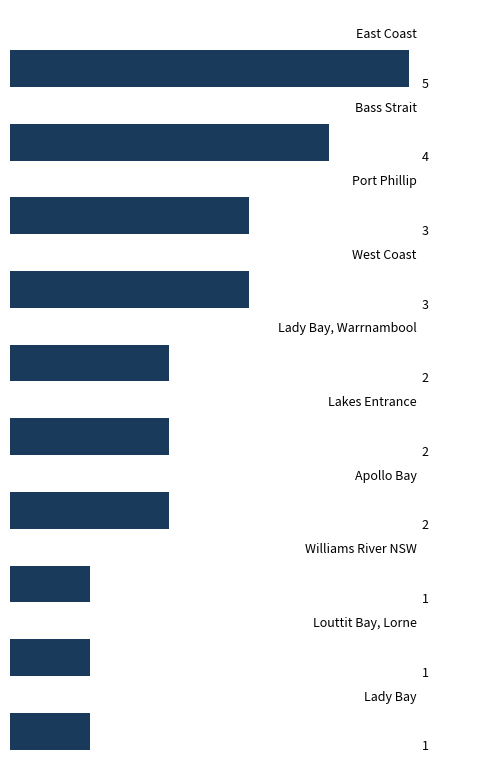

Are the bars grouped side by side (vs. stacked)?

No